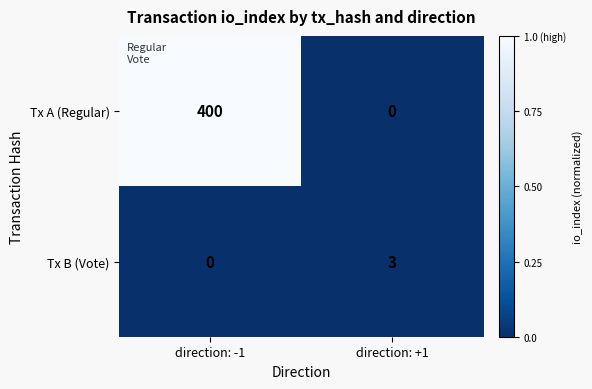

List the series in order of their overall mean, highest first.

Tx A (Regular), Tx B (Vote)